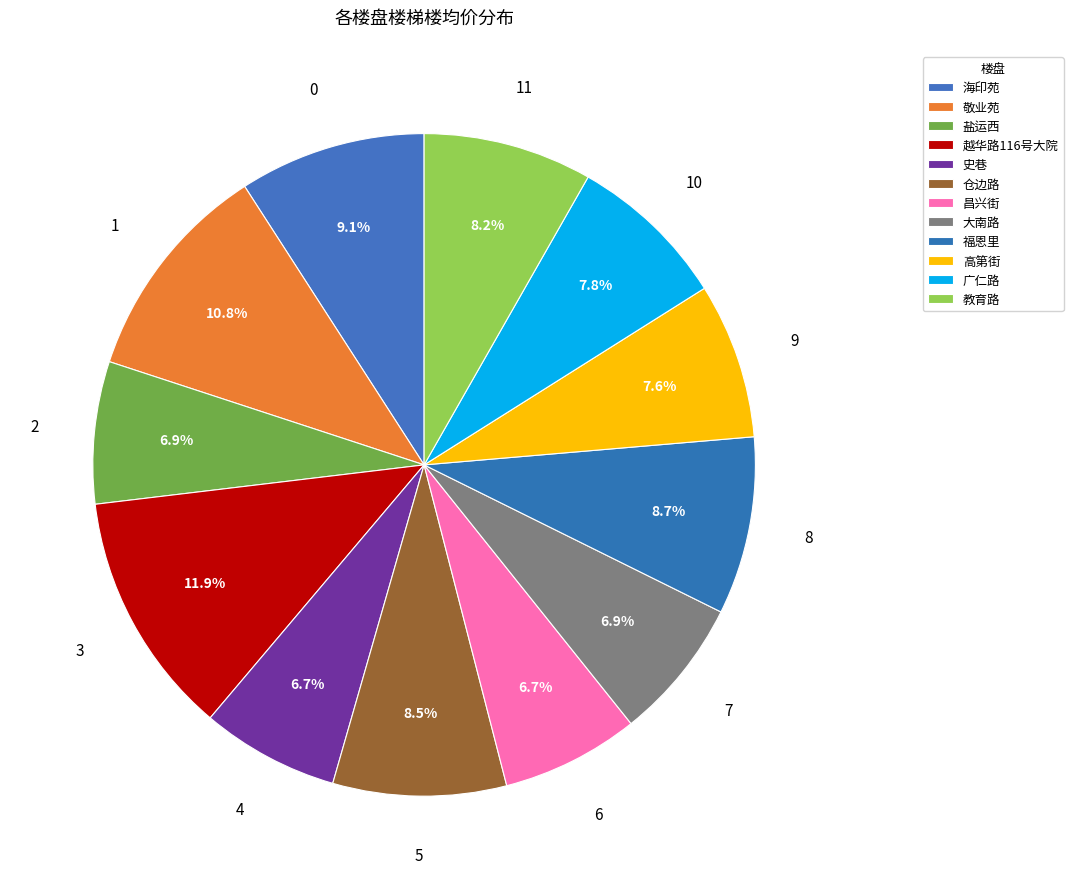

How many slices are in this pie chart?

12